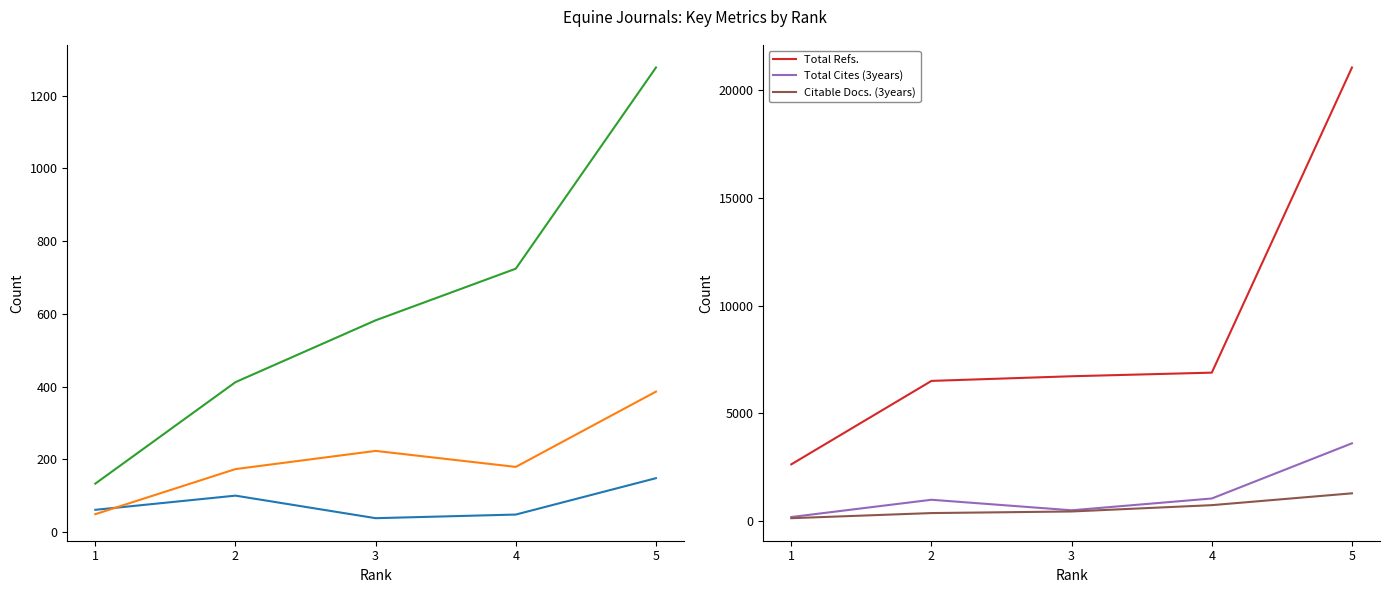

Reading left to right, what are all the values shown in this chart?

H index: 1=61	2=100	3=38	4=48	5=148
Total Docs. (2023): 1=49	2=173	3=223	4=179	5=386
Total Docs. (3years): 1=133	2=412	3=582	4=724	5=1277
Total Refs.: 1=2619	2=6498	3=6714	4=6882	5=21067
Total Cites (3years): 1=169	2=972	3=482	4=1031	5=3596
Citable Docs. (3years): 1=115	2=353	3=427	4=721	5=1271